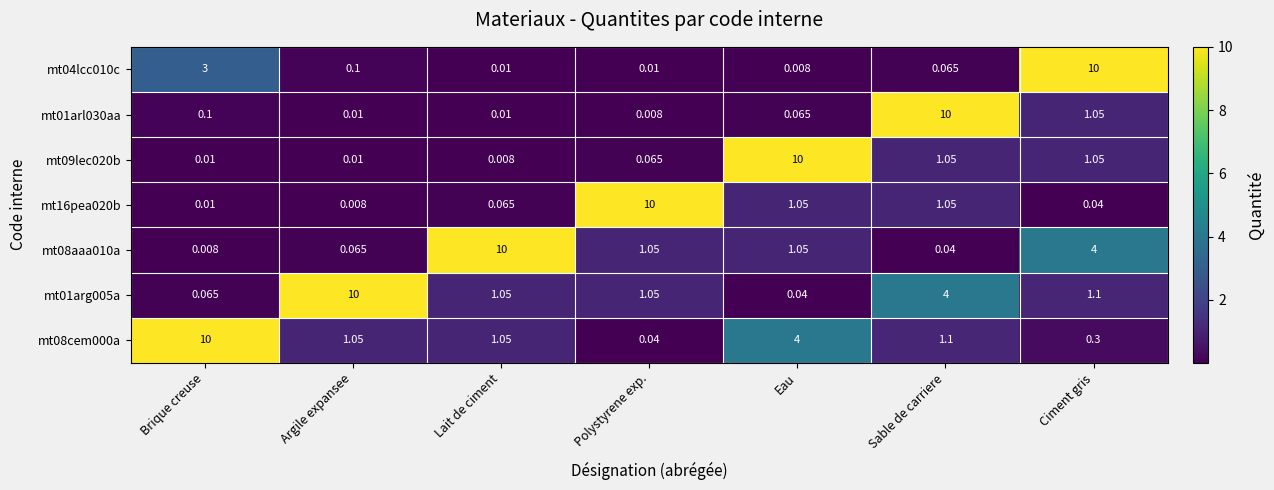

At which label does mt09lec020b reach its minimum?

Lait de ciment